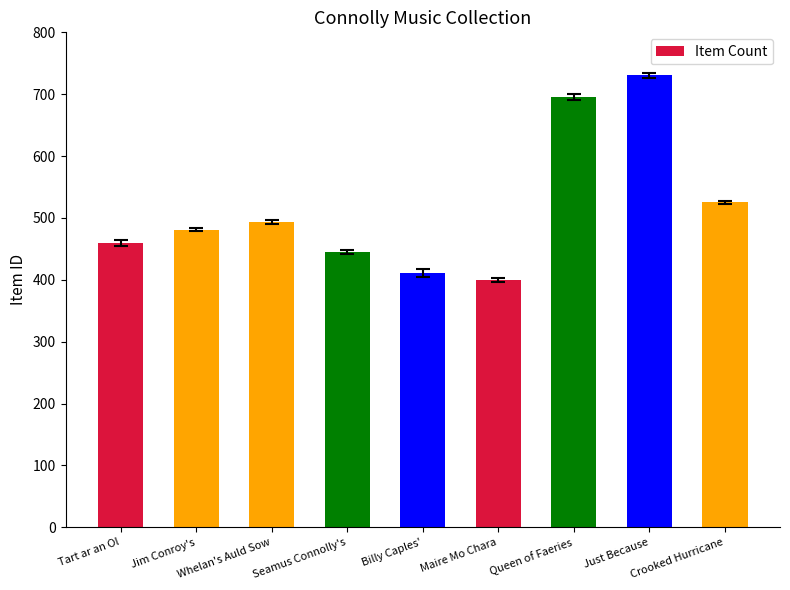

List the labels in order of value, largest first.

Just Because, Queen of Faeries, Crooked Hurricane, Whelan's Auld Sow, Jim Conroy's, Tart ar an Ol, Seamus Connolly's, Billy Caples', Maire Mo Chara